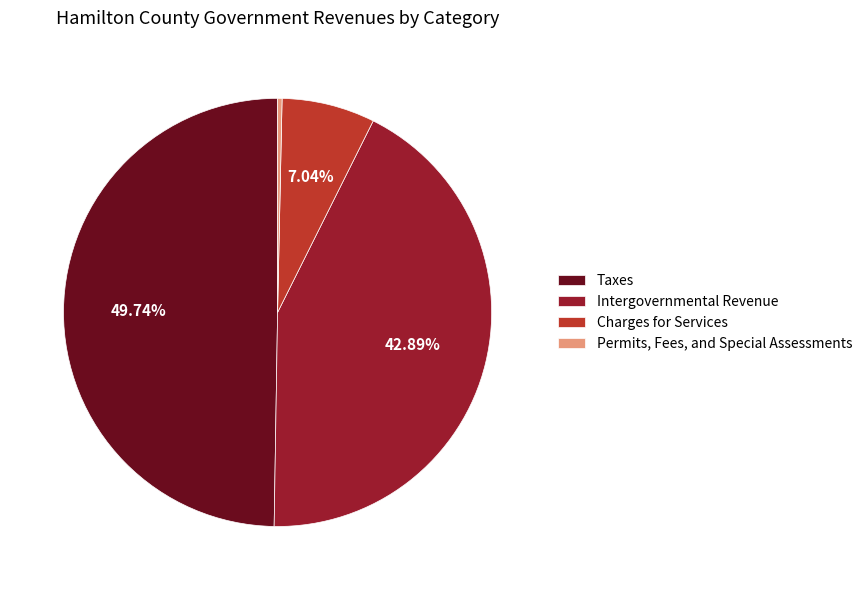

To the nearest percent, what is the combined percentage of Taxes and Intergovernmental Revenue?

93%